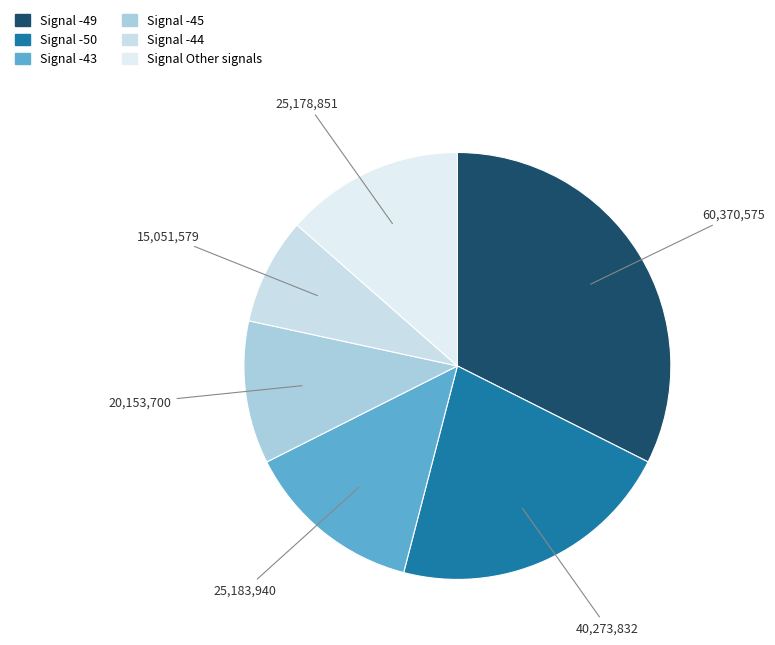

How many segments does this pie chart have?

6